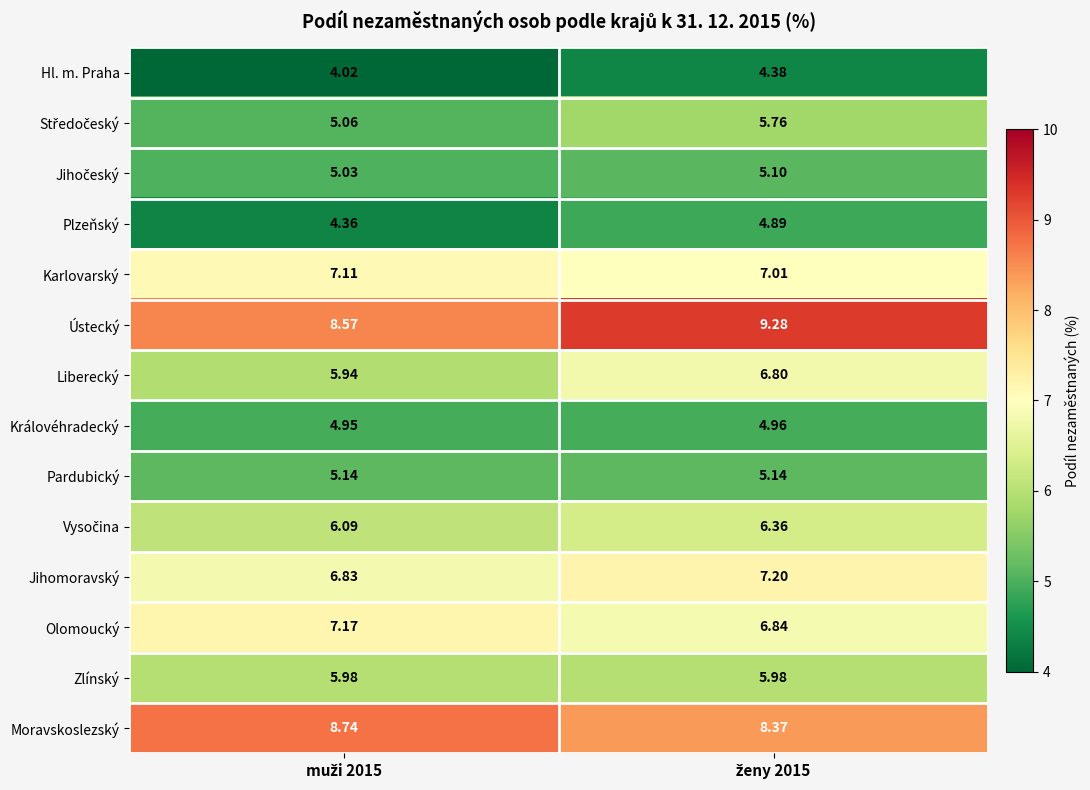

Which series has the largest range (max minus min)?

Liberecký